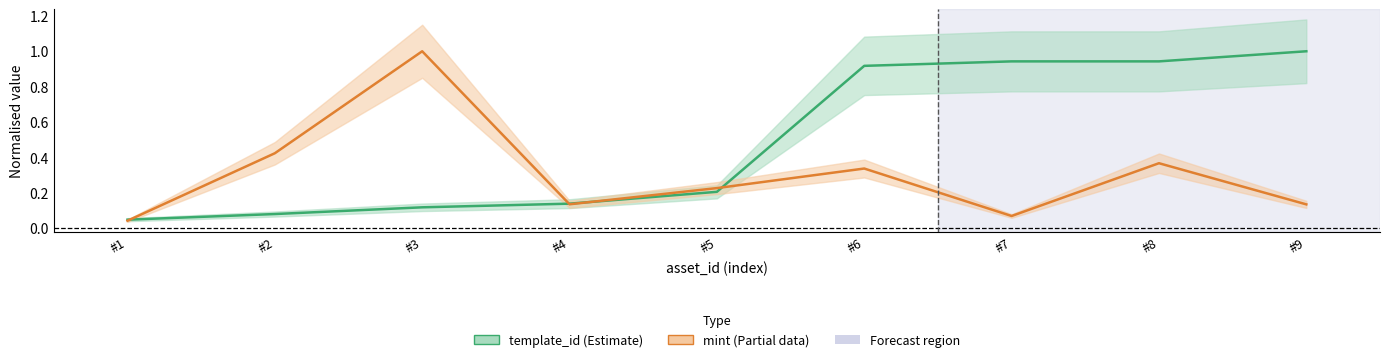

Rank the series by their maximum value, from highest to lowest.

template_id, mint